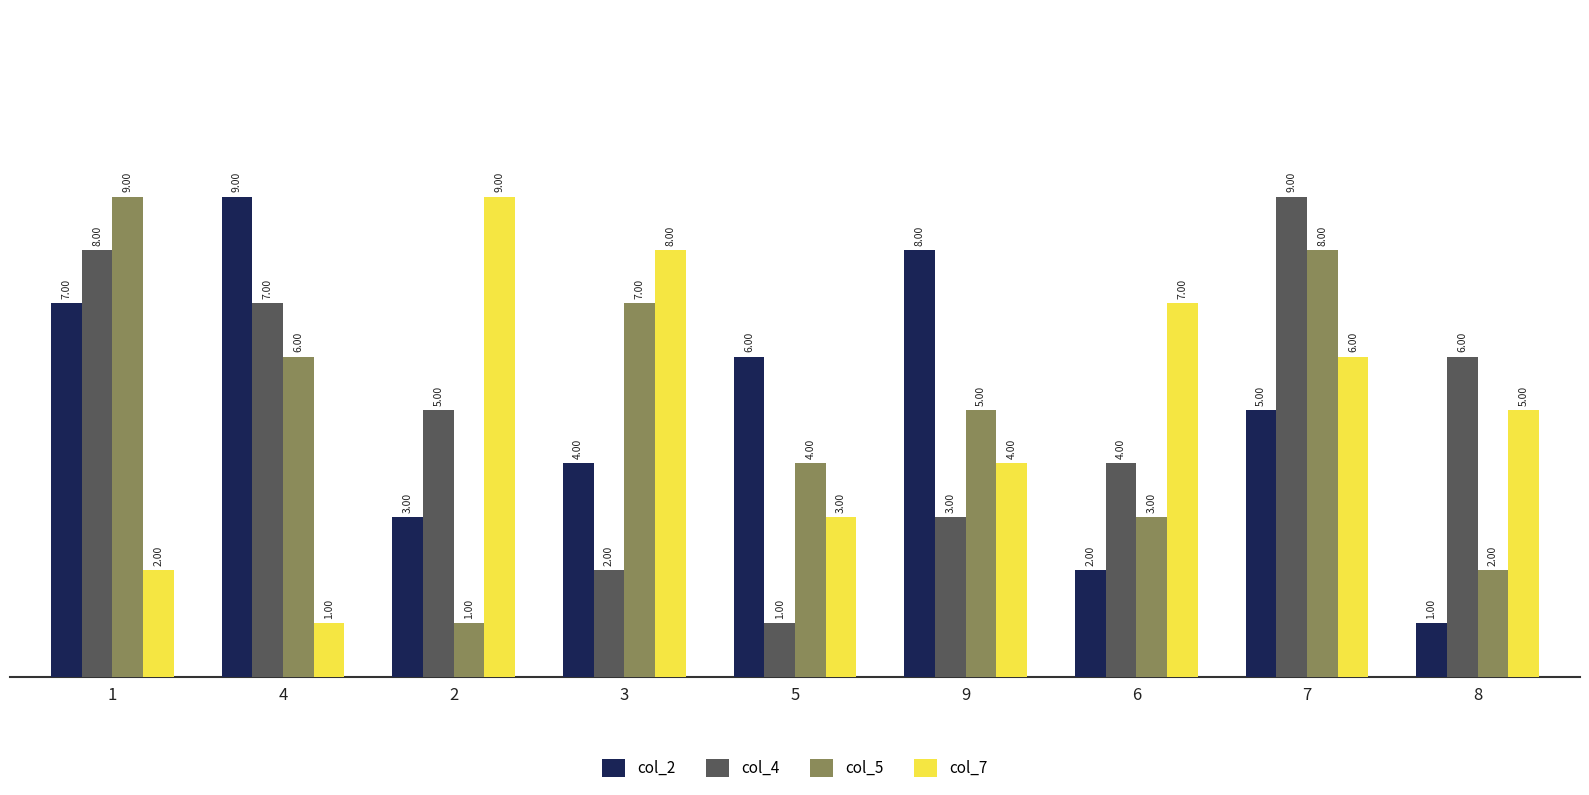

What is the spread (max minus min) of values at 5?

5